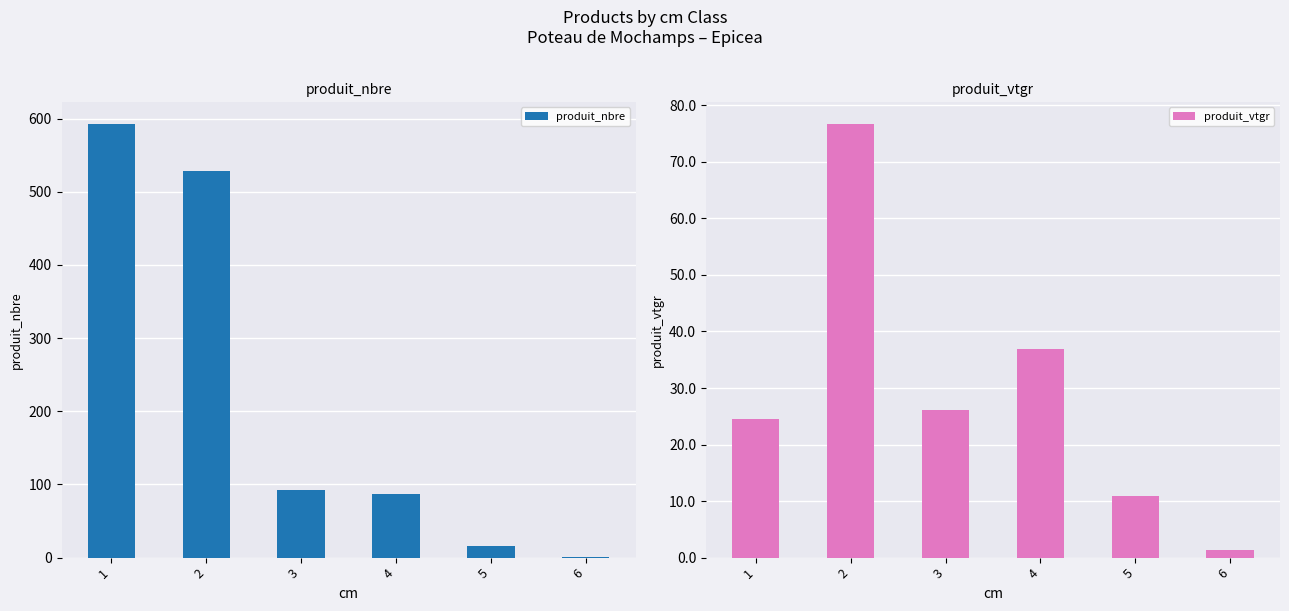

What is the greatest value displayed?

593.0